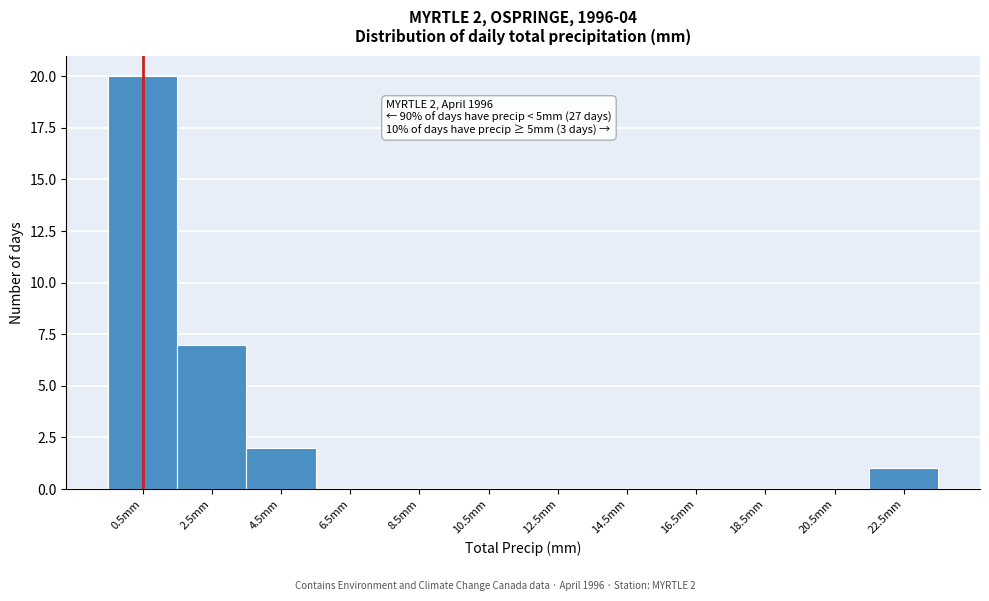

Over which range of the x-axis is the bar tallest?

-0.5 to 1.5